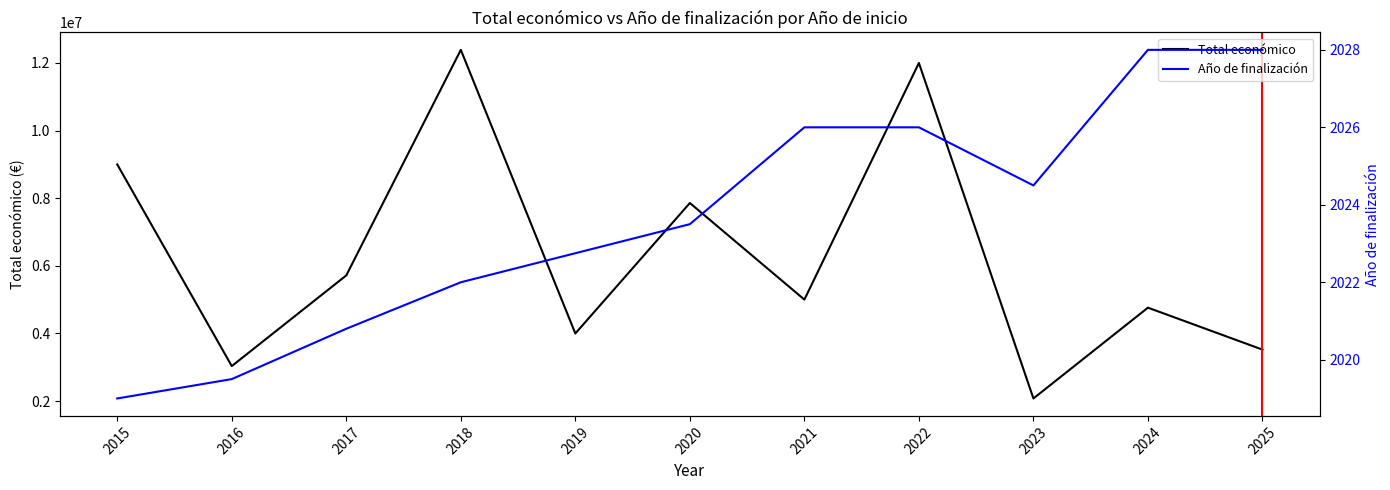

Which series has the widest spread of values?

Total económico